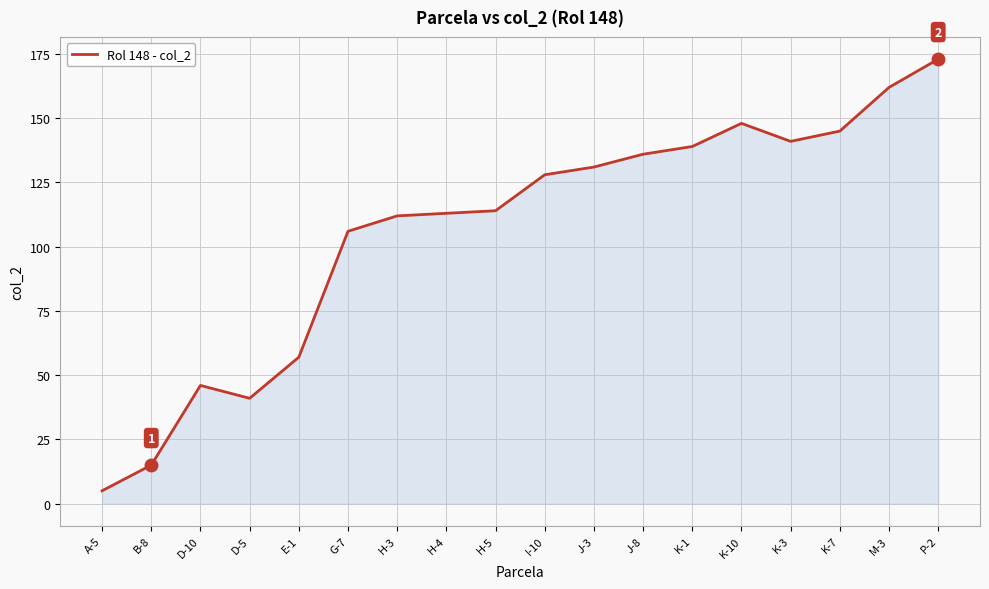

Which label corresponds to the largest value in the chart?

P-2